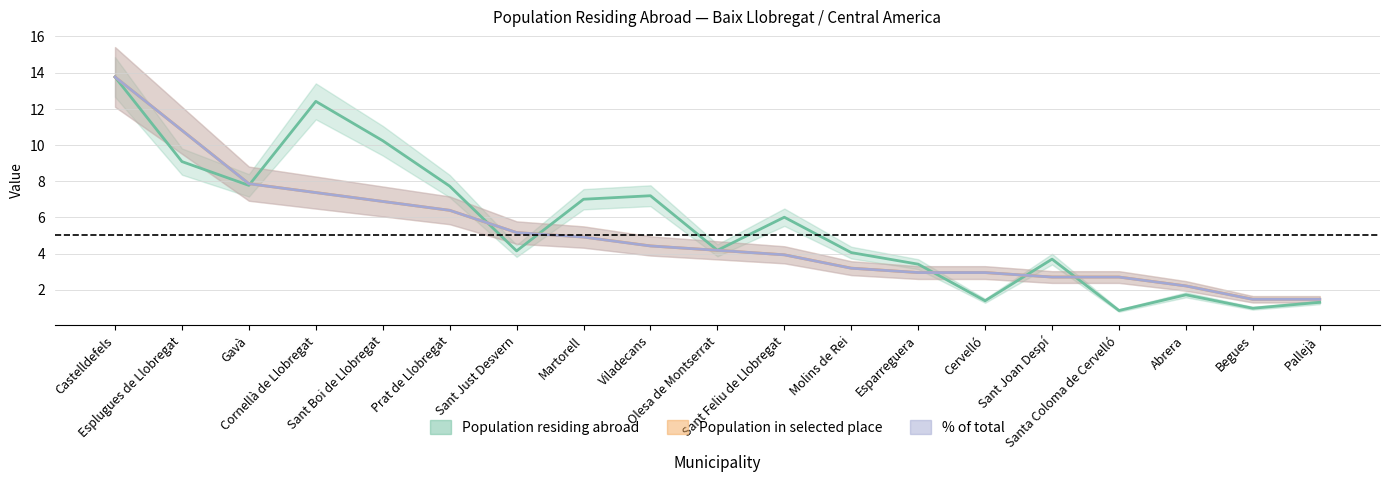

How many data points in % of total are above 4?

10